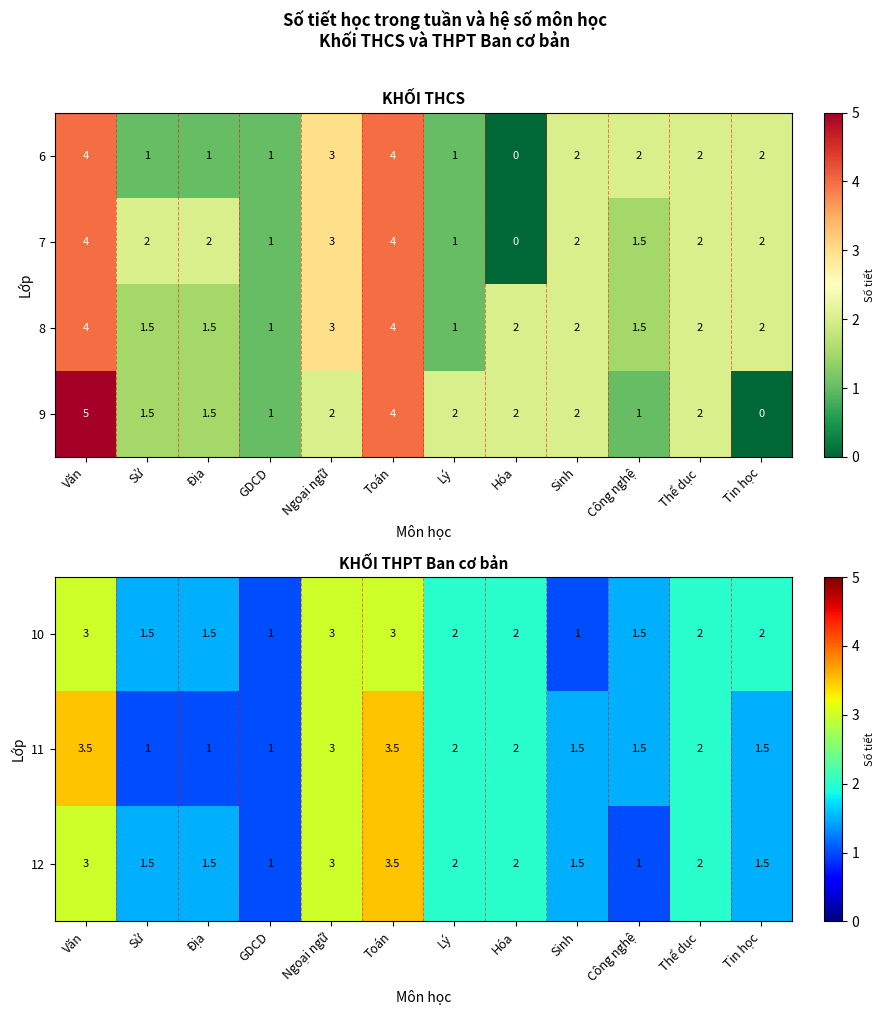

Between Văn and Công nghệ, which is larger?

Văn